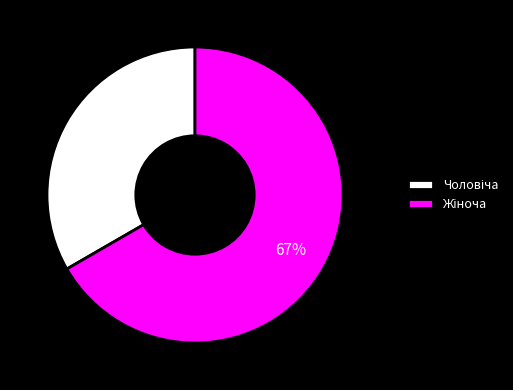

Does any single category account for the majority?

Yes